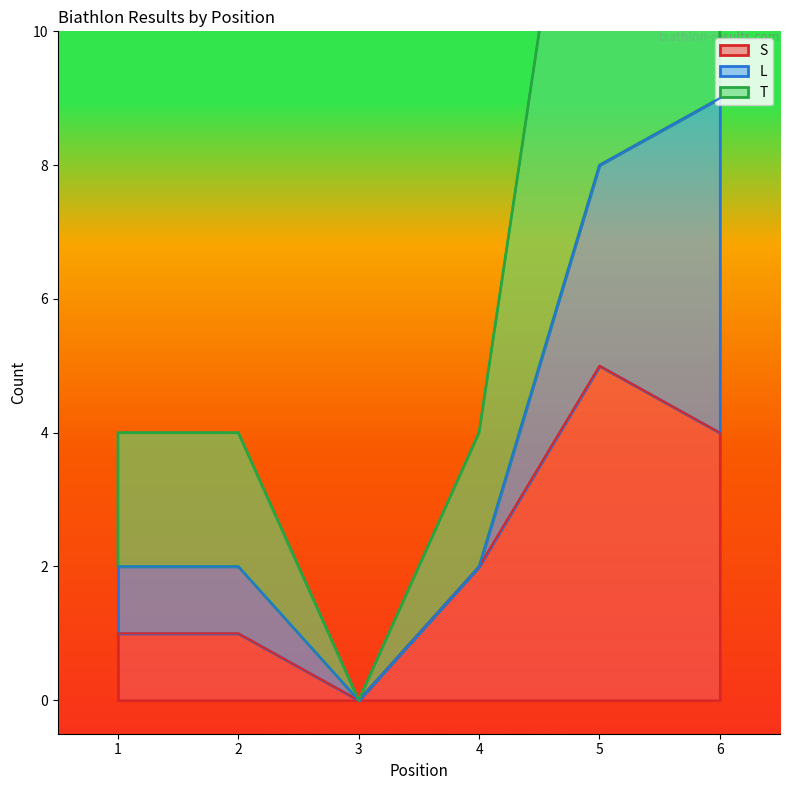

Which label corresponds to the smallest value in the chart?

3